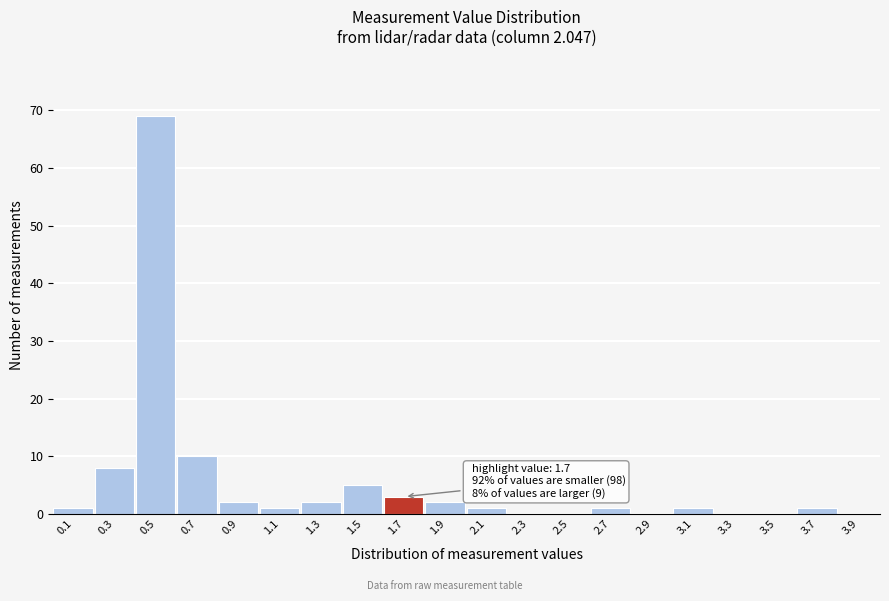

Reading left to right, extract all data points from this chart.

0.1=1	0.3=8	0.5=69	0.7=10	0.9=2	1.1=1	1.3=2	1.5=5	1.7=3	1.9=2	2.1=1	2.3=0	2.5=0	2.7=1	2.9=0	3.1=1	3.3=0	3.5=0	3.7=1	3.9=0